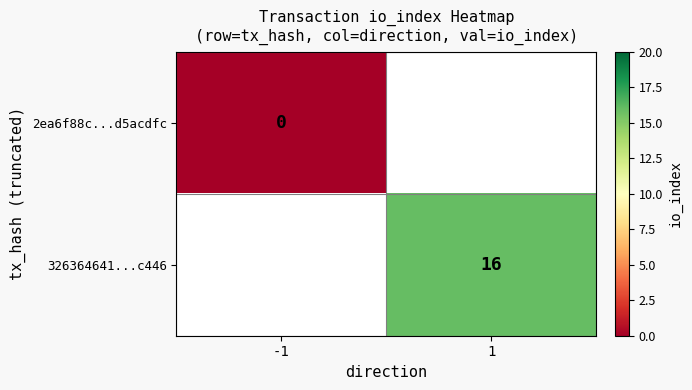

Is the value of 2ea6f88c...d5acdfc at -1 greater than the value of 326364641...c446 at 1?

No